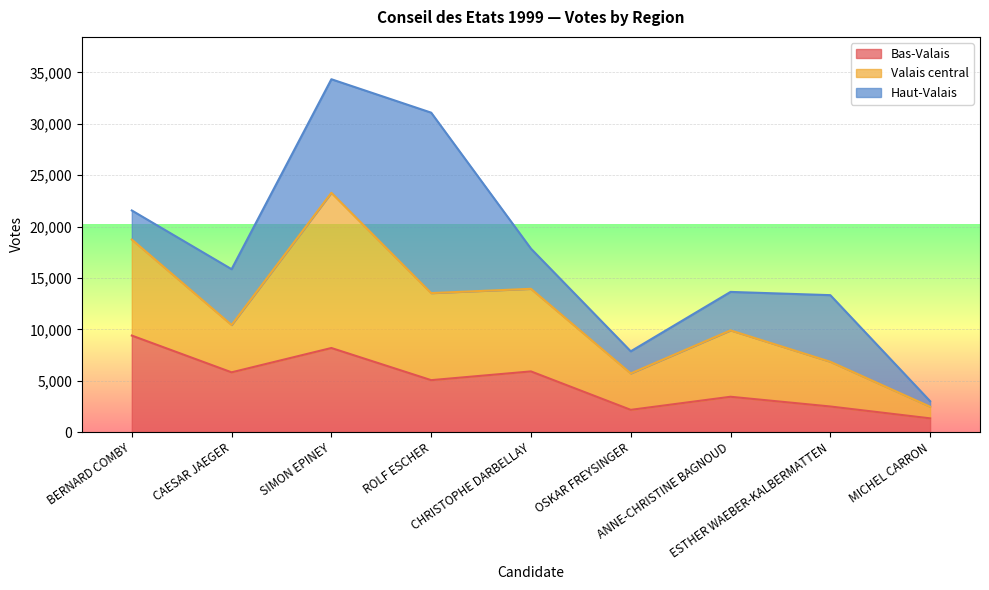

How many values in the Valais central series exceed 6461?

4